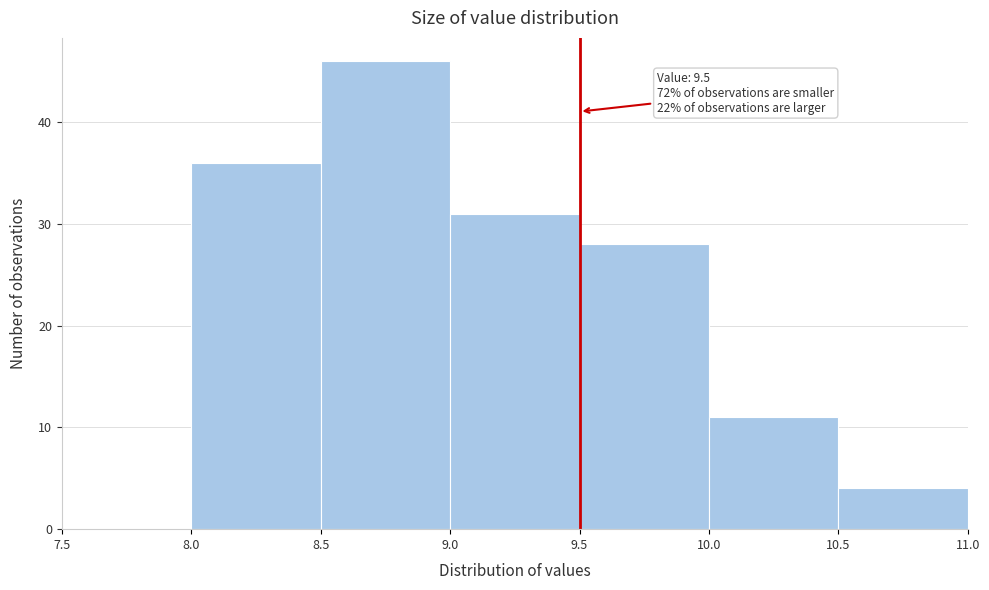

Over which range of the x-axis is the bar tallest?

8.5 to 9.0